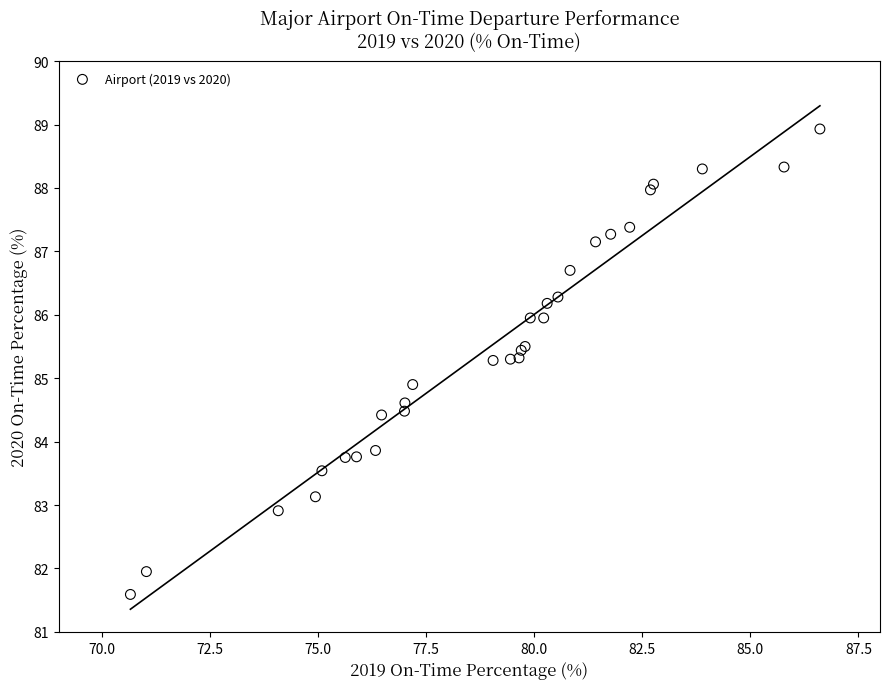

What Y value in the scatter plot is closest to 85?

84.9